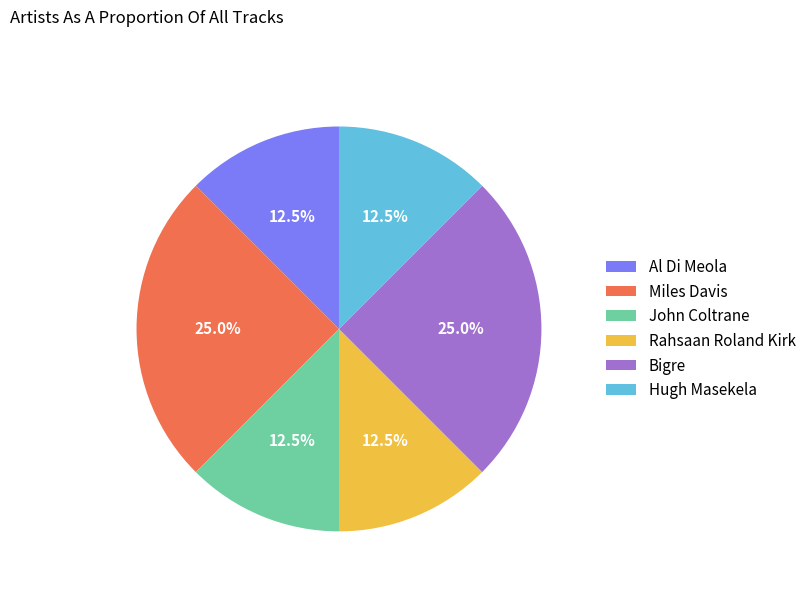

Which has a higher value, Miles Davis or Hugh Masekela?

Miles Davis